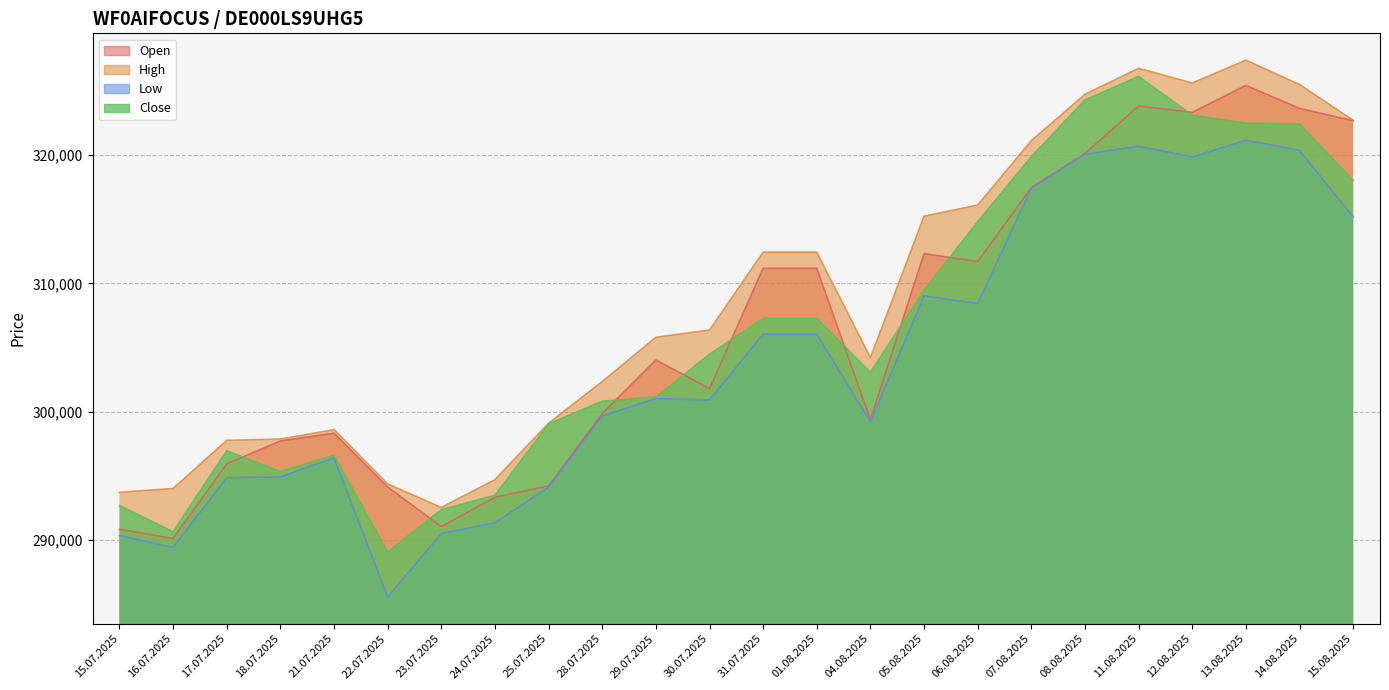

Between 30.07.2025 and 16.07.2025, which is larger?

30.07.2025